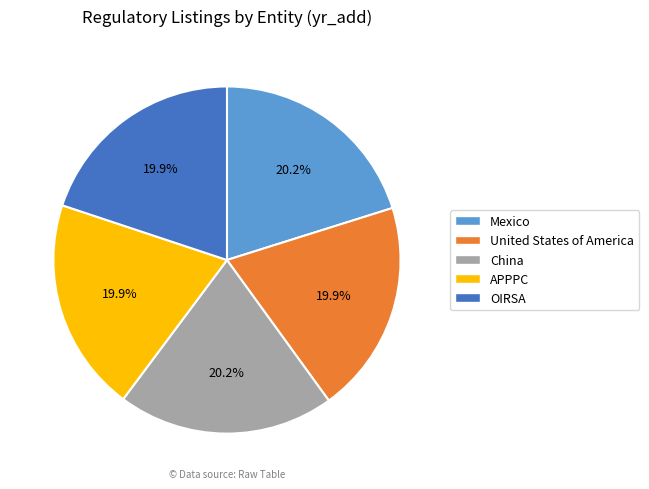

To the nearest percent, what is the combined percentage of APPPC and Mexico?

40%